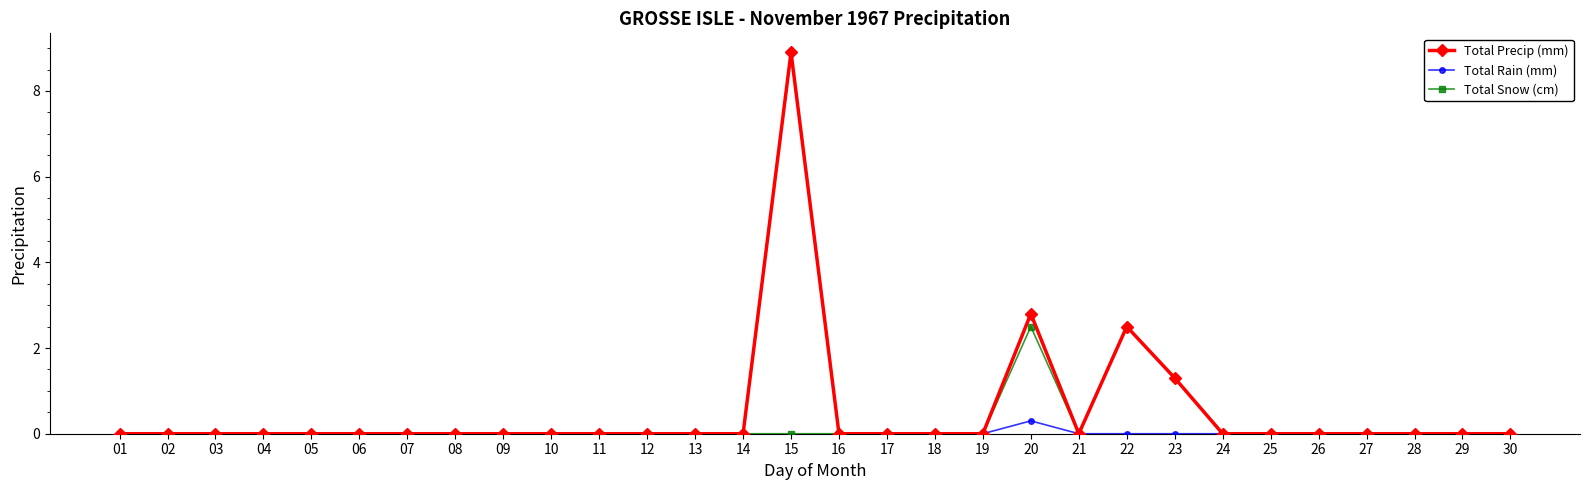

What is the difference between the Total Snow (cm) values at 23 and 14?

1.3